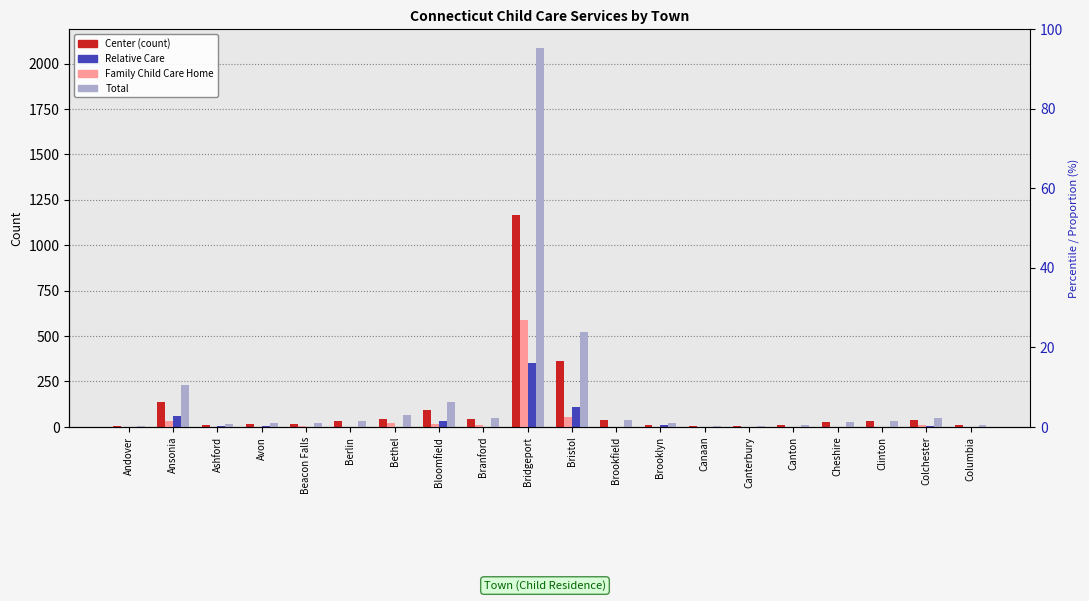

What are all the series names shown in the legend?

Center, Family Child Care Home, Relative Care, Total